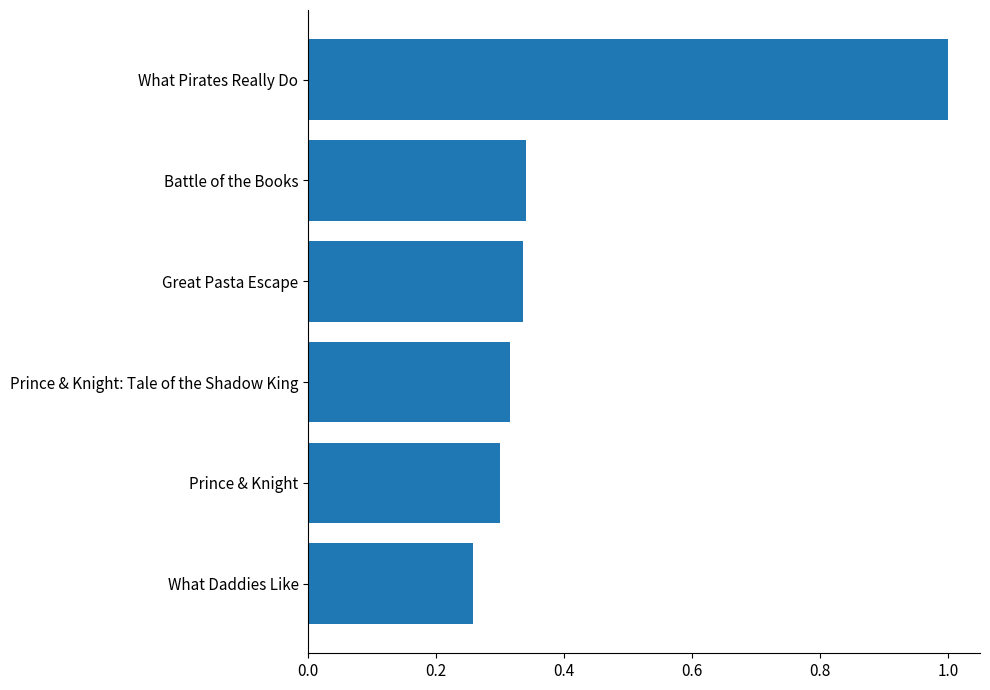

At which label is the value closest to 0?

What Daddies Like